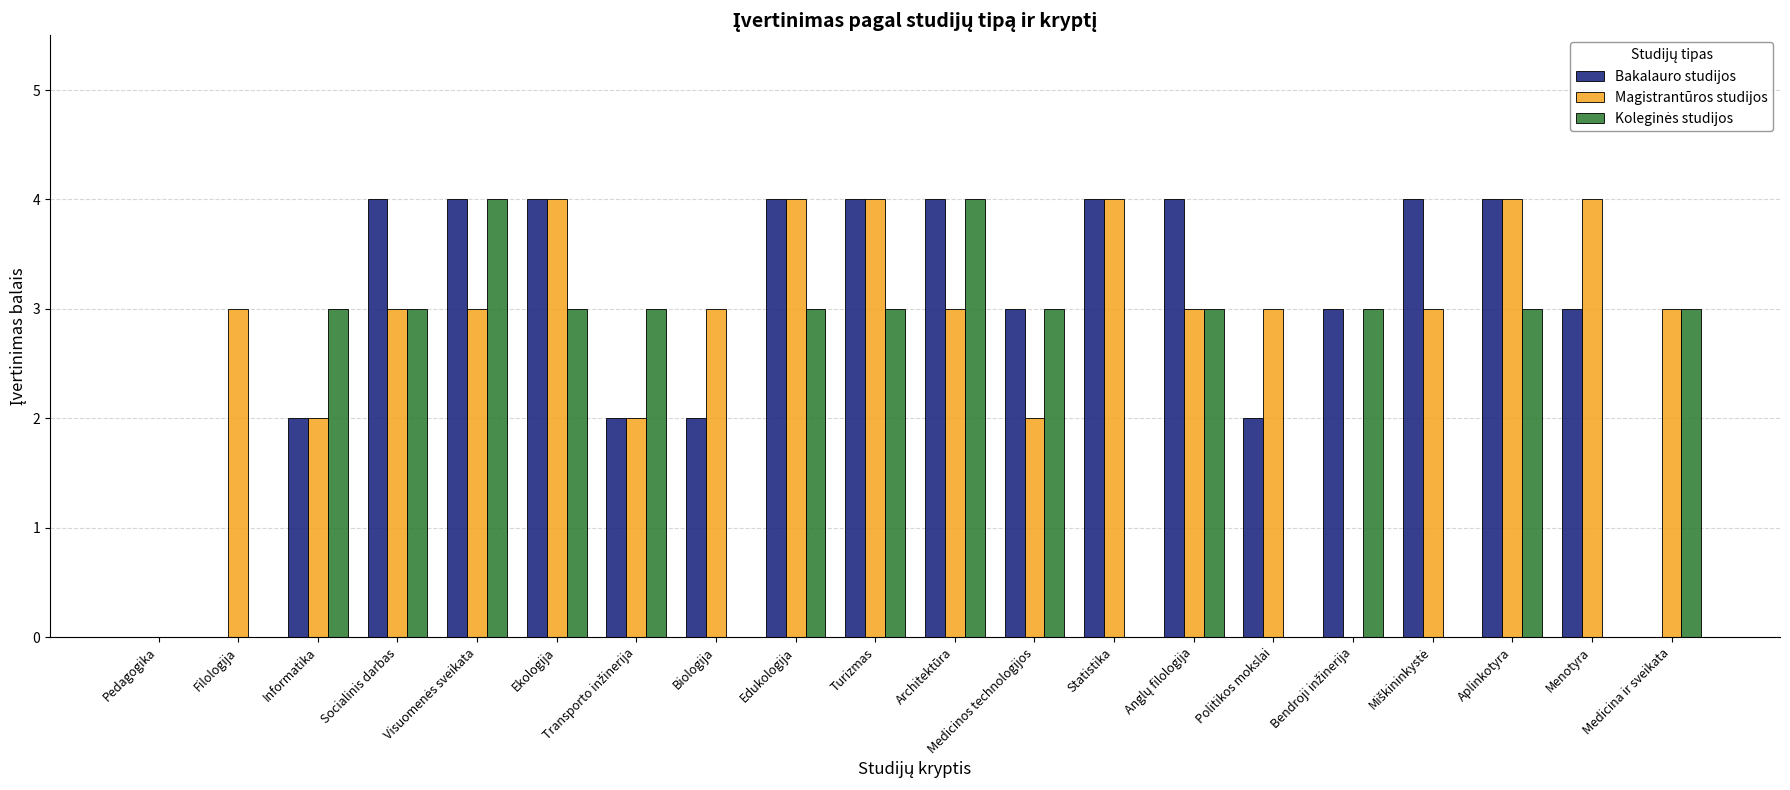

Is it true that Magistrantūros studijos equals 6 at Edukologija?

False